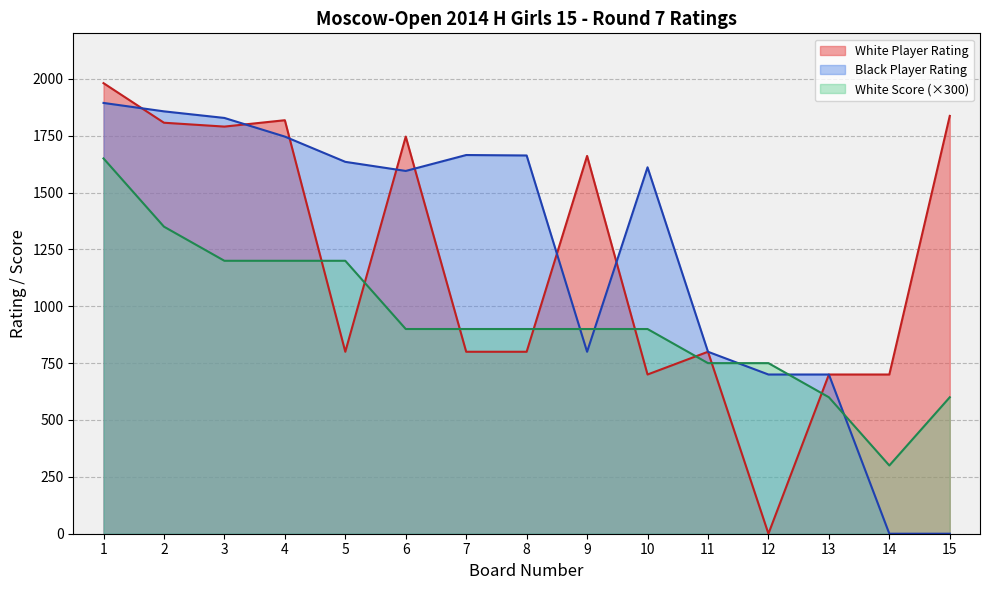

What are all the series names shown in the legend?

White Player Rating, Black Player Rating, White Score (×300)